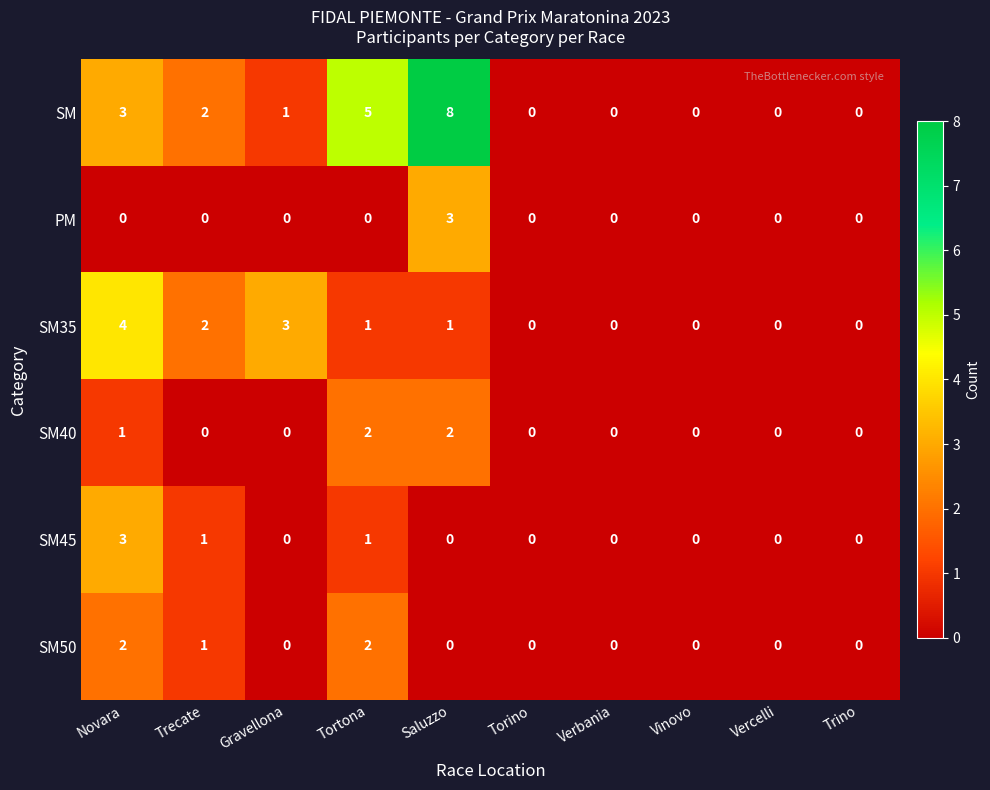

Count the PM values in the range 0 to 1.

9